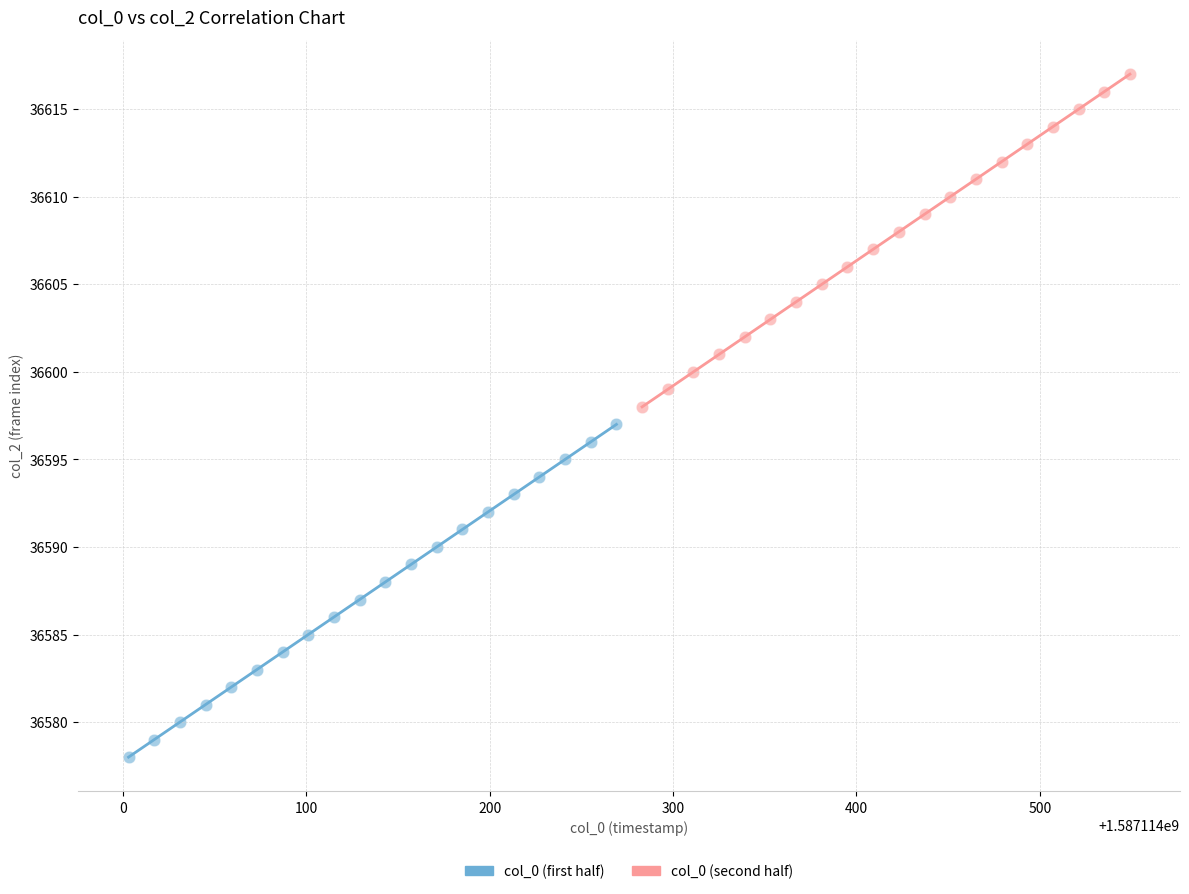

Which series reaches the minimum Y coordinate?

col_0 (first half)